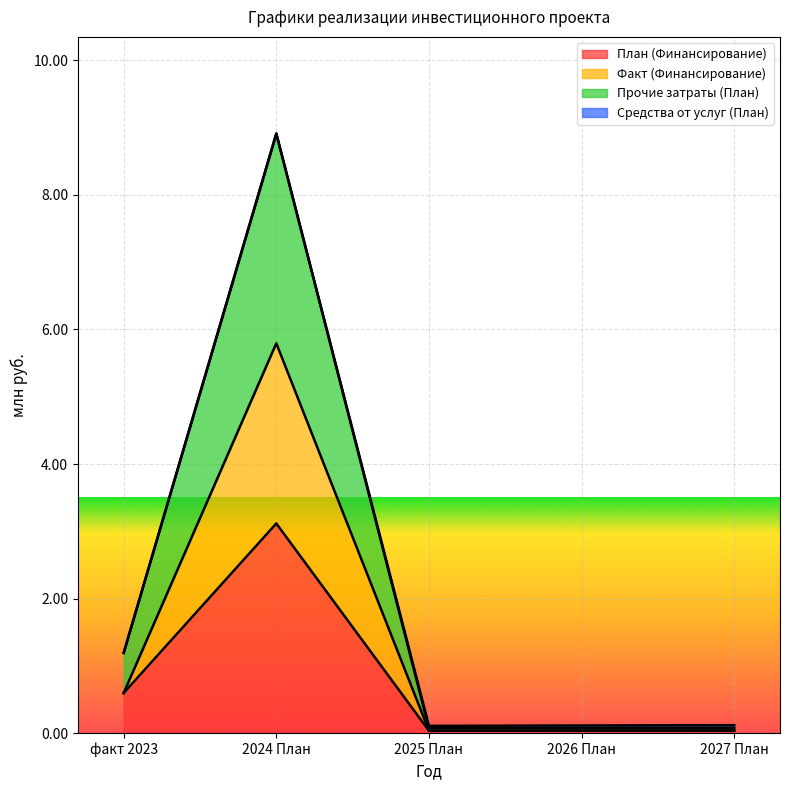

What is the difference between the second highest and second lowest values in the План (Финансирование) series?

0.6